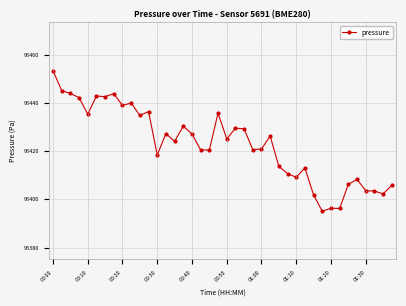

True or false: the data has more than 0 interior local peaks.

True